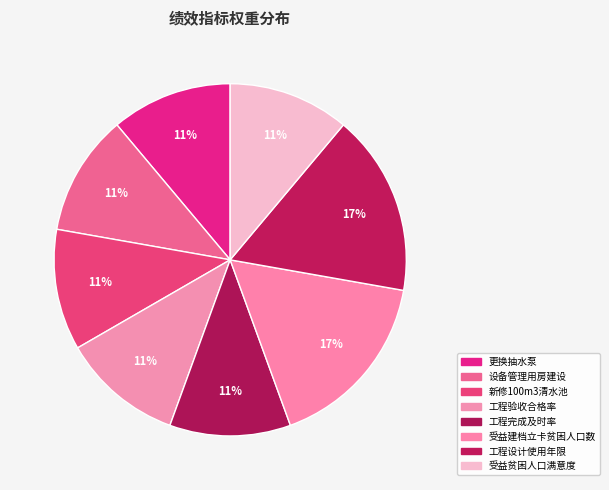

Count the number of slices in the pie.

8